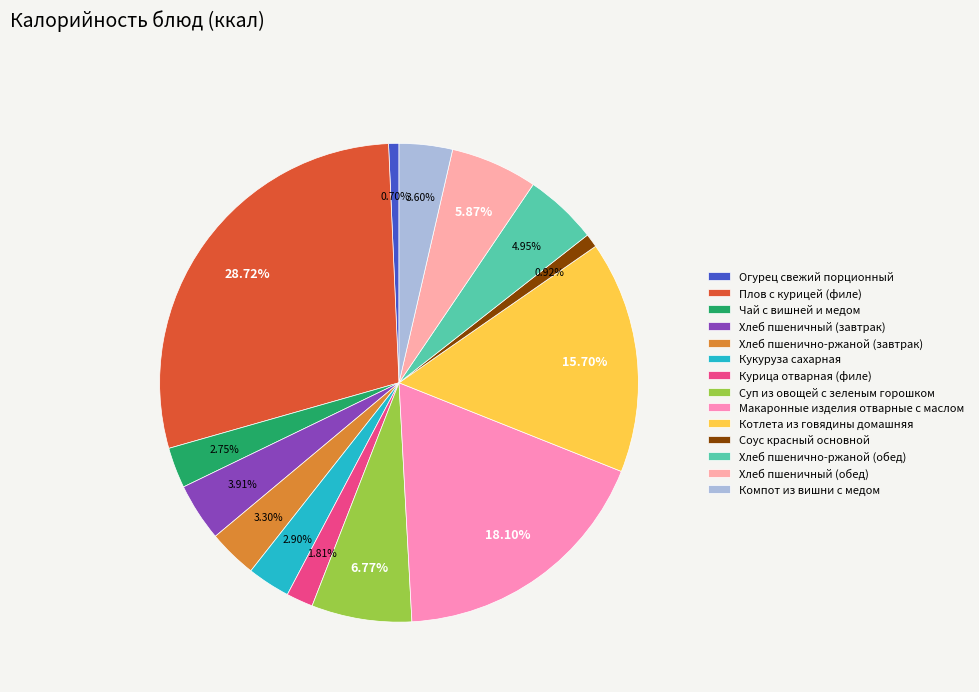

To the nearest percent, what is the combined percentage of Огурец свежий порционный and Хлеб пшеничный (обед)?

7%